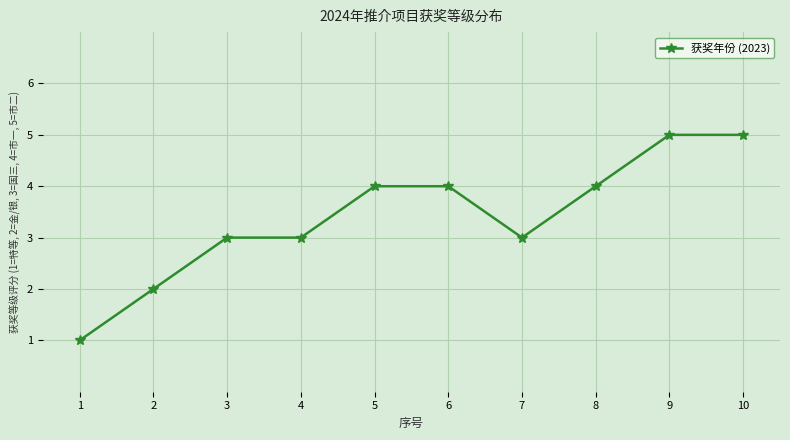

What value does the data have at 8?

4